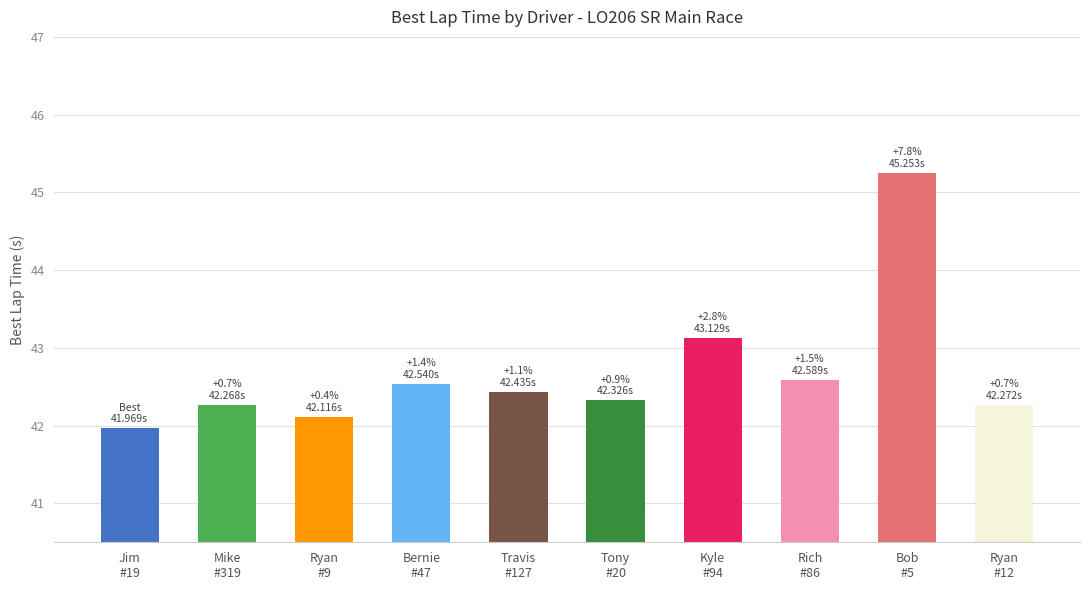

Which category has the lowest value across all series?

Jim #19